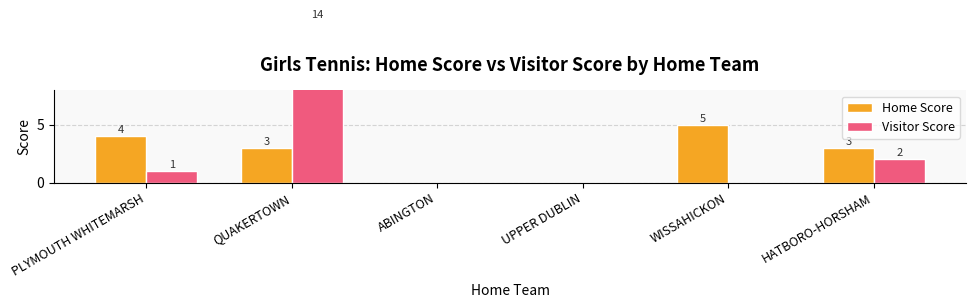

True or false: Home Score has a value of 0 at ABINGTON.

True